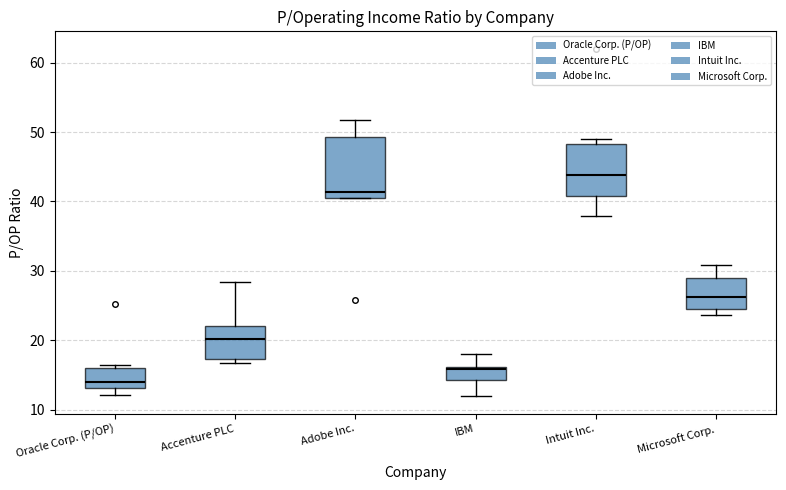

Reading left to right, transcribe this box plot: for each box, give where its median line is, the range the box spans, and where its two whiskers end, as read against the y-axis. The values are not printed on the chart, so give them approximately, as read against the axis.

Oracle Corp. (P/OP): median 14, box 13 to 16, whiskers 12 to 17
Accenture PLC: median 20, box 17 to 22, whiskers 17 (just below the box's lower edge) to 28
Adobe Inc.: median 41 (just above the box's lower edge), box 41 to 49, whiskers 41 to 52
IBM: median 16 (just below the box's upper edge), box 14 to 16, whiskers 12 to 18
Intuit Inc.: median 44, box 41 to 48, whiskers 38 to 49
Microsoft Corp.: median 26, box 25 to 29, whiskers 24 to 31